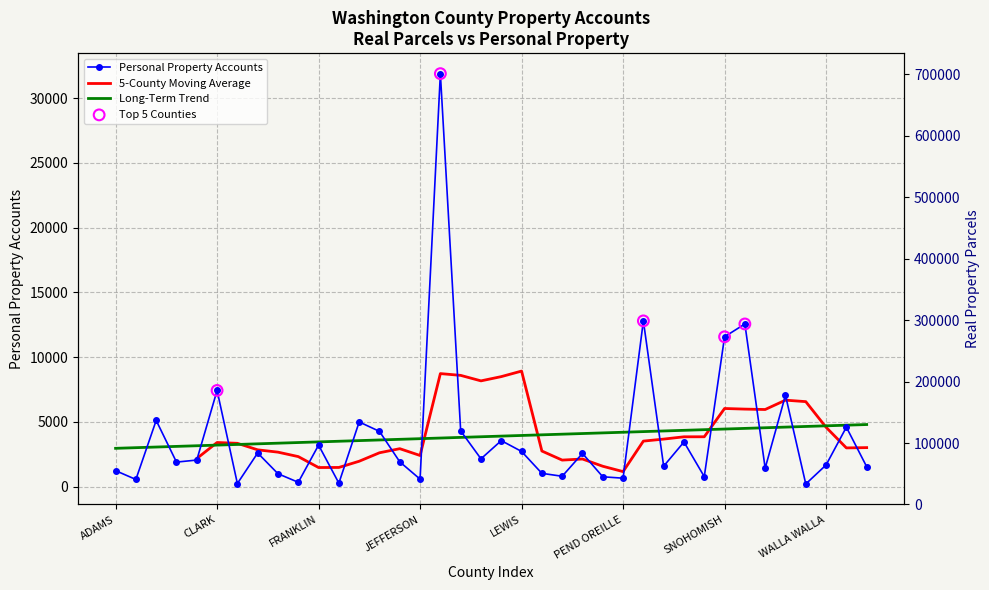

Between BENTON and STEVENS, which is larger?

BENTON